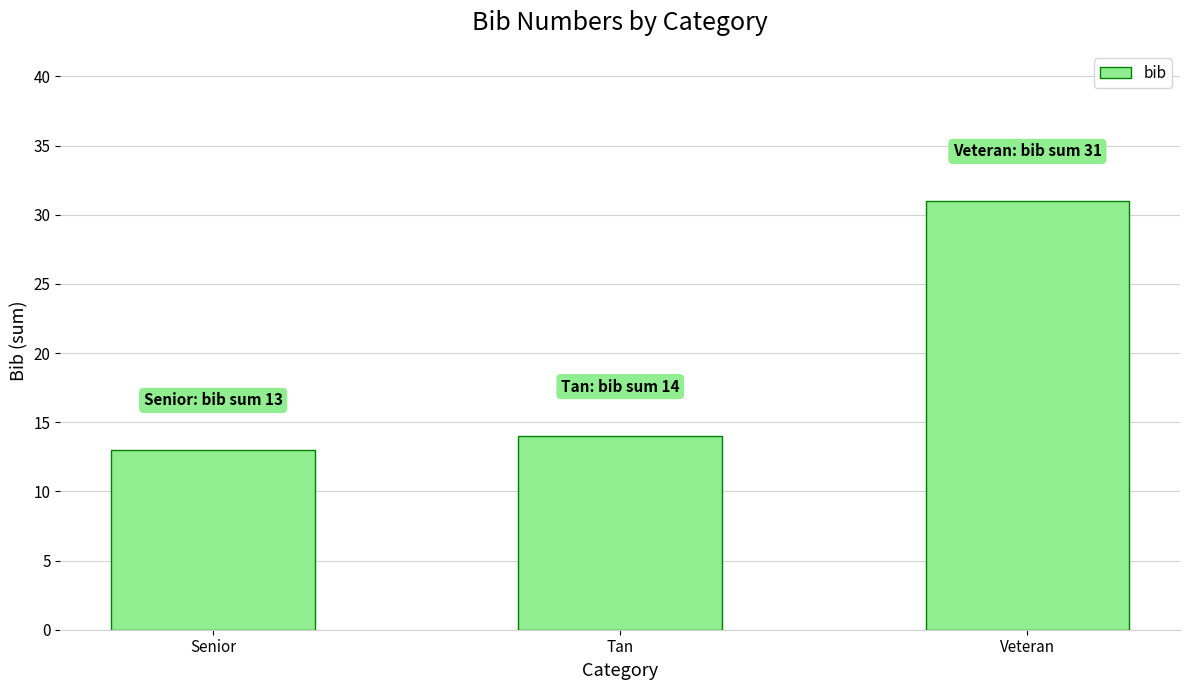

Rank the categories by value from highest to lowest.

Veteran, Tan, Senior